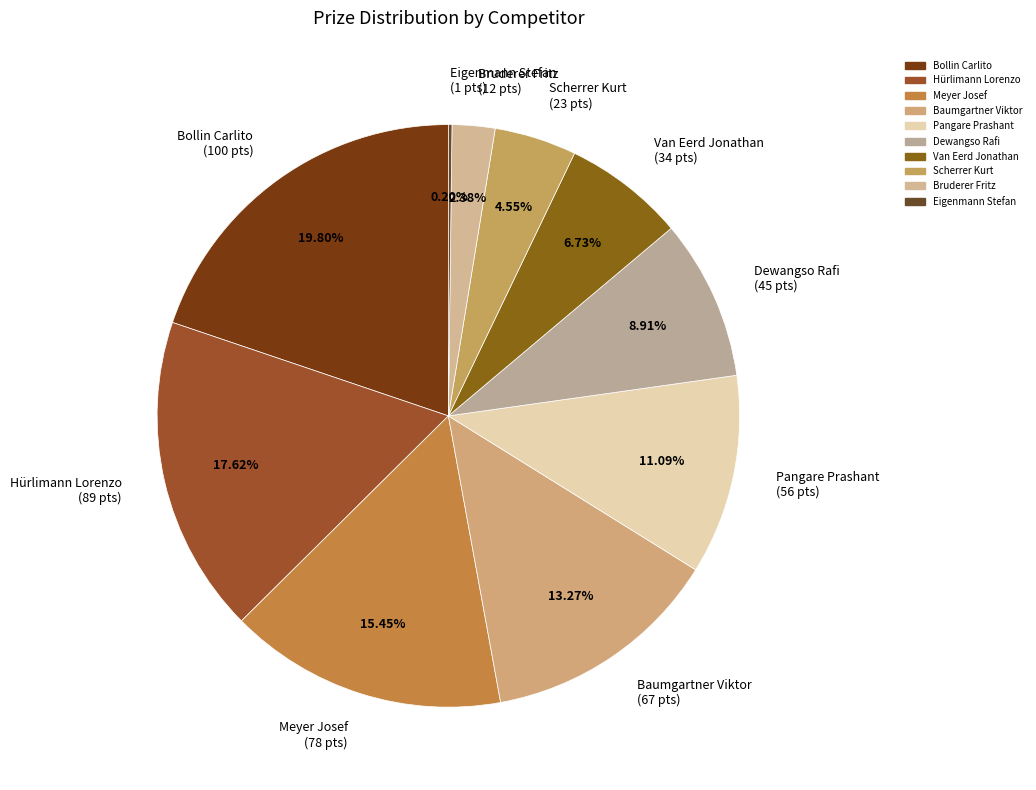

Is it true that Bruderer Fritz is 11% of the pie?

False